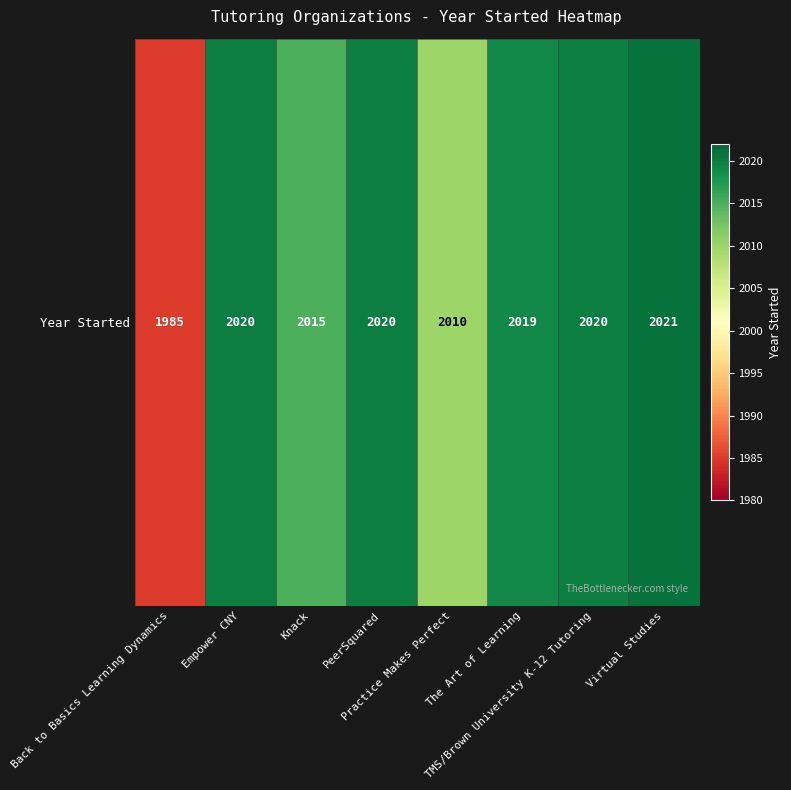

True or false: the data shows 2020 at PeerSquared.

True